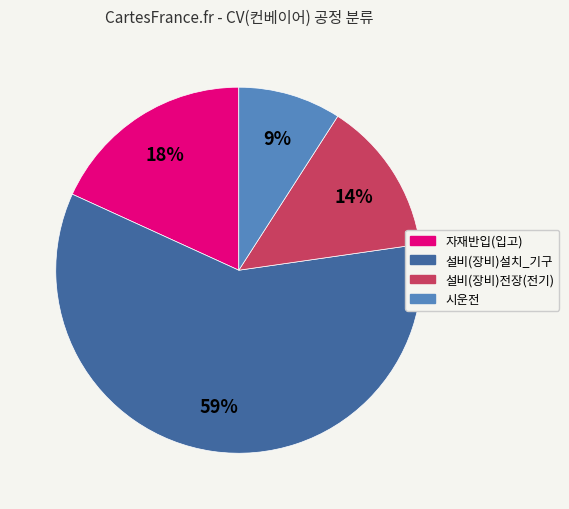

Is there any slice that represents more than half of the pie?

Yes